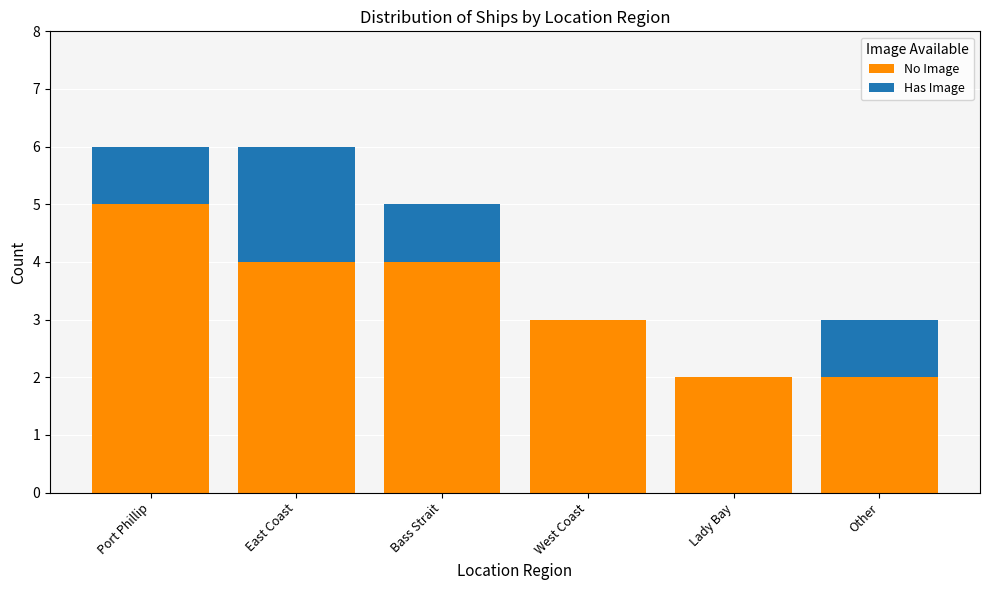

What is the sum of the No Image values at Port Phillip and East Coast?

9